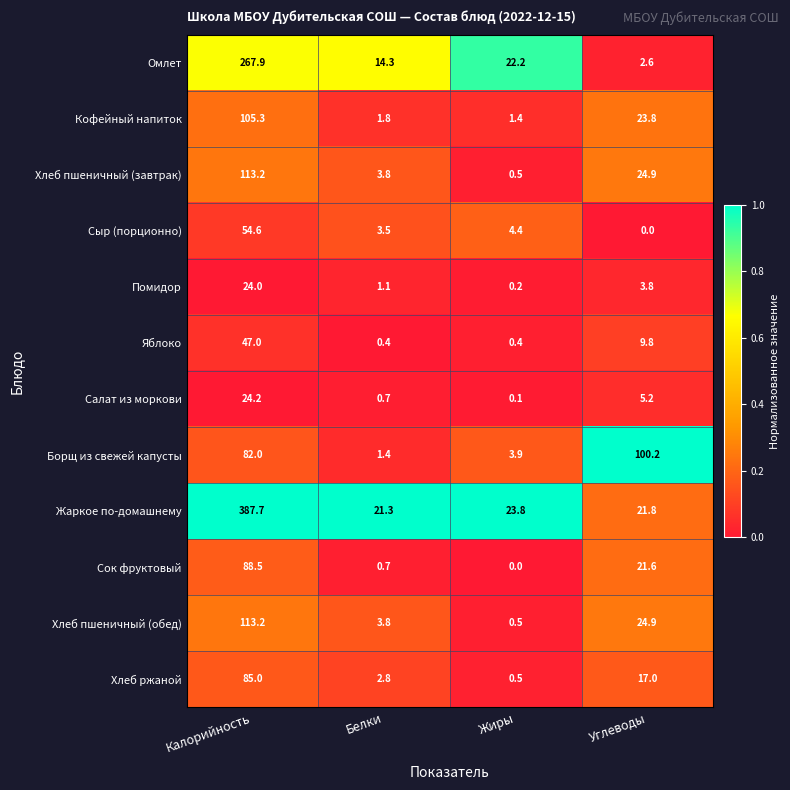

What is the difference between the Кофейный напиток values at Белки and Калорийность?

103.5